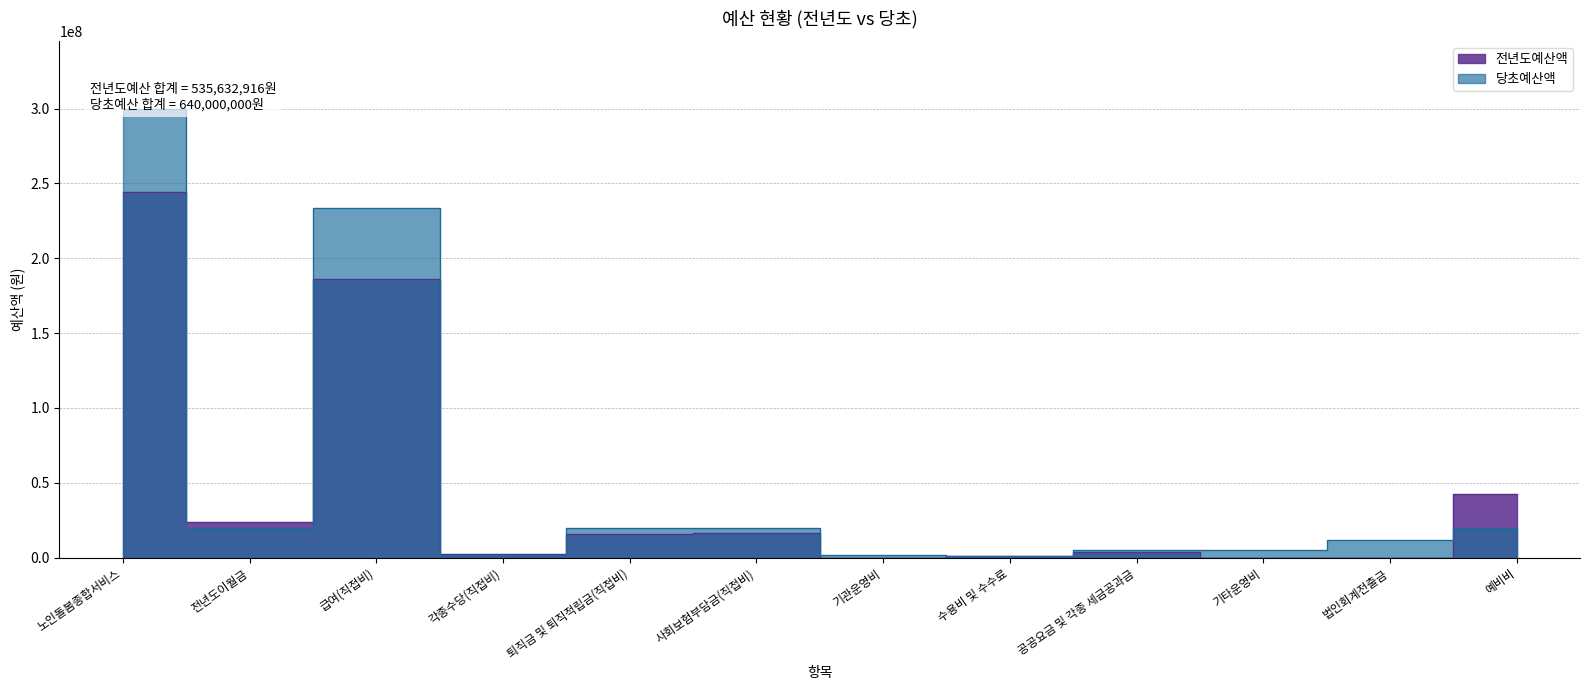

After their last crossing, which series has the higher values: 당초예산액 or 전년도예산액?

전년도예산액